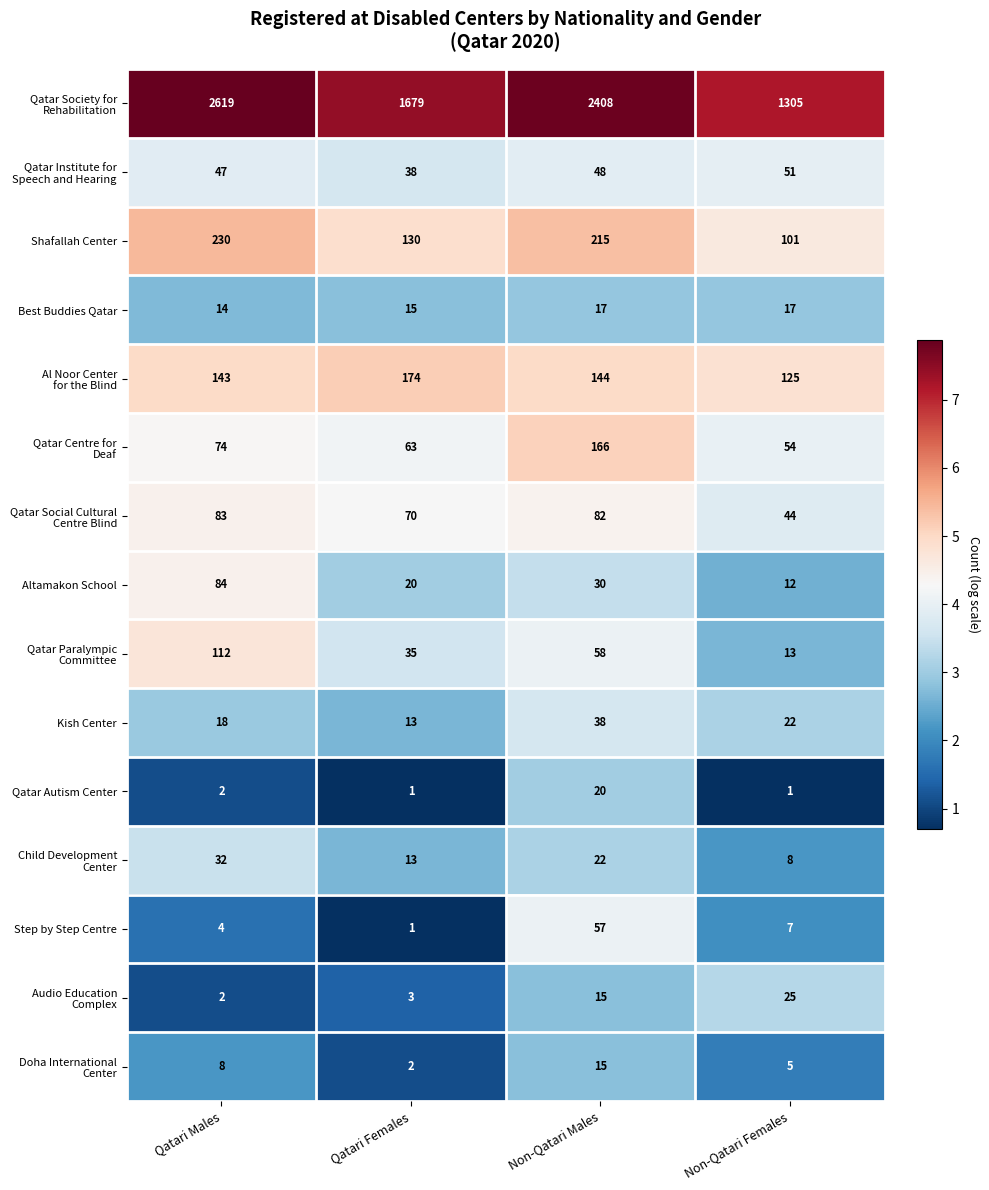

What is the difference between the highest and lowest values at Qatari Females?

1678